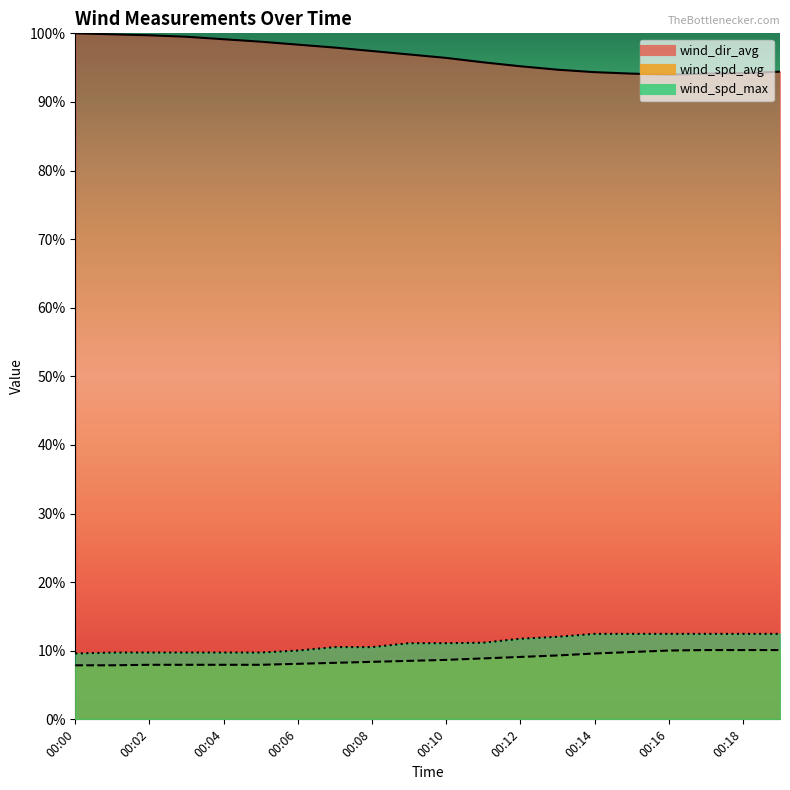

True or false: wind_spd_avg has a value of 4.9 at 00:17.

False